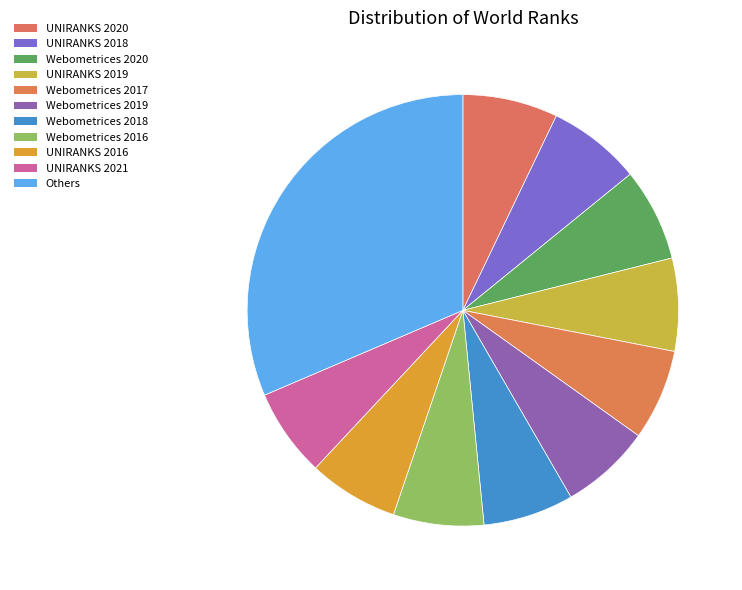

To the nearest percent, what percentage of the pie is Webometrices 2016?

7%